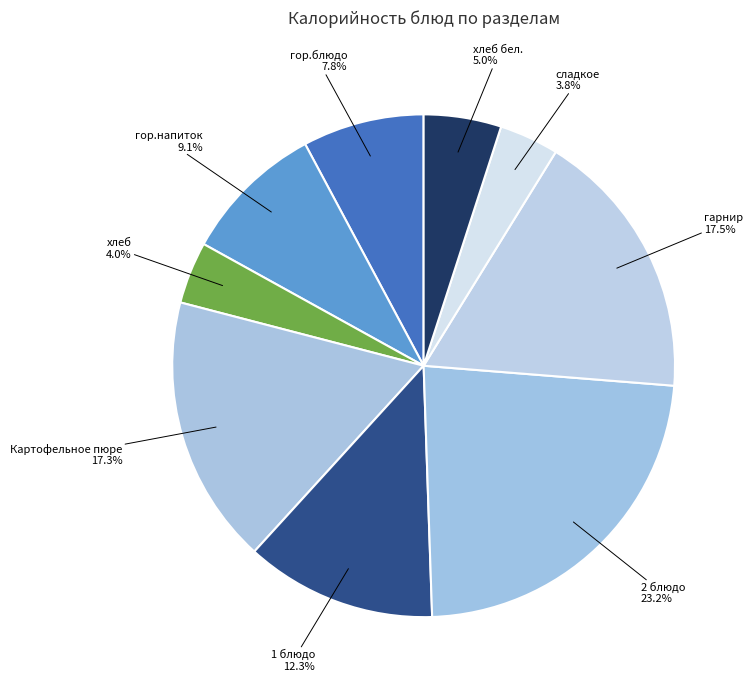

Which slice is the largest?

2 блюдо